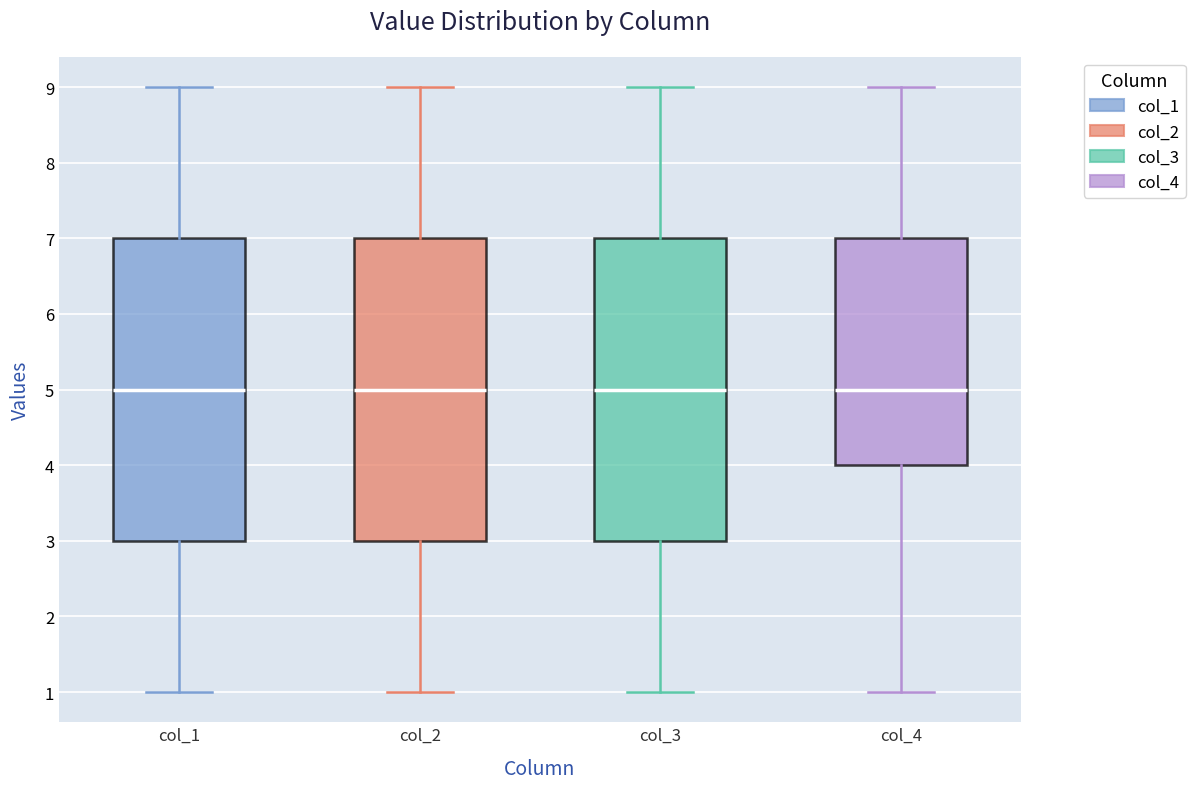

Reading left to right, read every box against the y-axis: the position of its median line, the range the box covers, and the ends of its whiskers. The values are not printed on the chart, so give them approximately, as read against the axis.

col_1: median 5, box 3 to 7, whiskers 1 to 9
col_2: median 5, box 3 to 7, whiskers 1 to 9
col_3: median 5, box 3 to 7, whiskers 1 to 9
col_4: median 5, box 4 to 7, whiskers 1 to 9